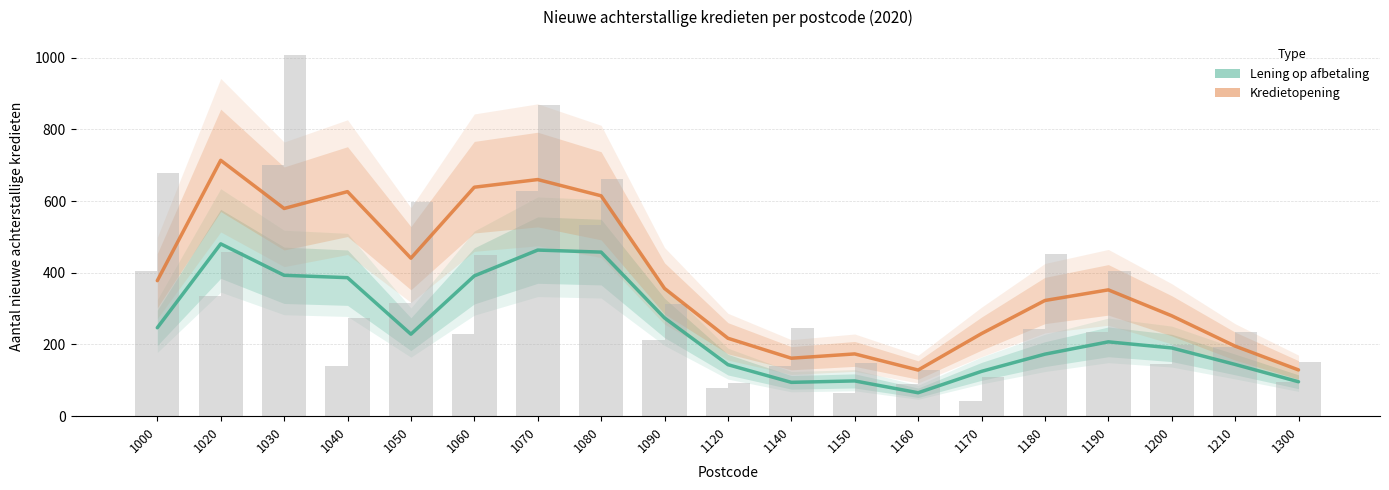

How many categories are shown in the chart?

19